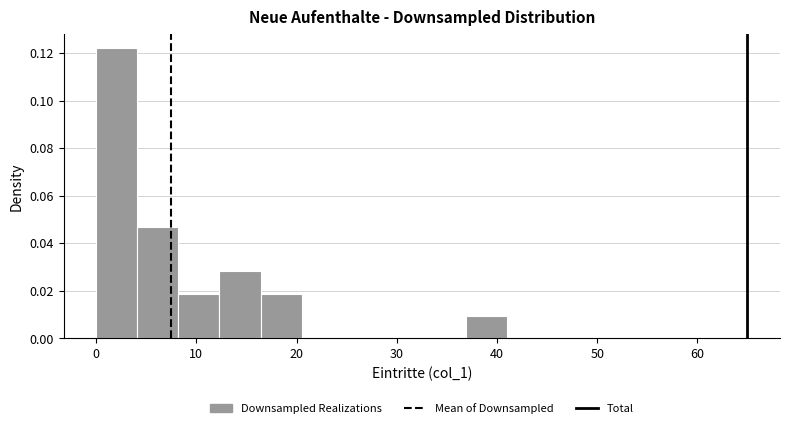

What is the height of the bar covering 4.1 to 8.2 on the x-axis? Neither the bar edges nor the heights are printed on the chart, so give them approximately, as read against the axes.

0.046